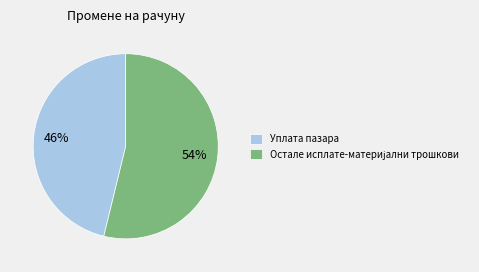

To the nearest percent, what is the difference between the largest and smallest slice percentages?

8%